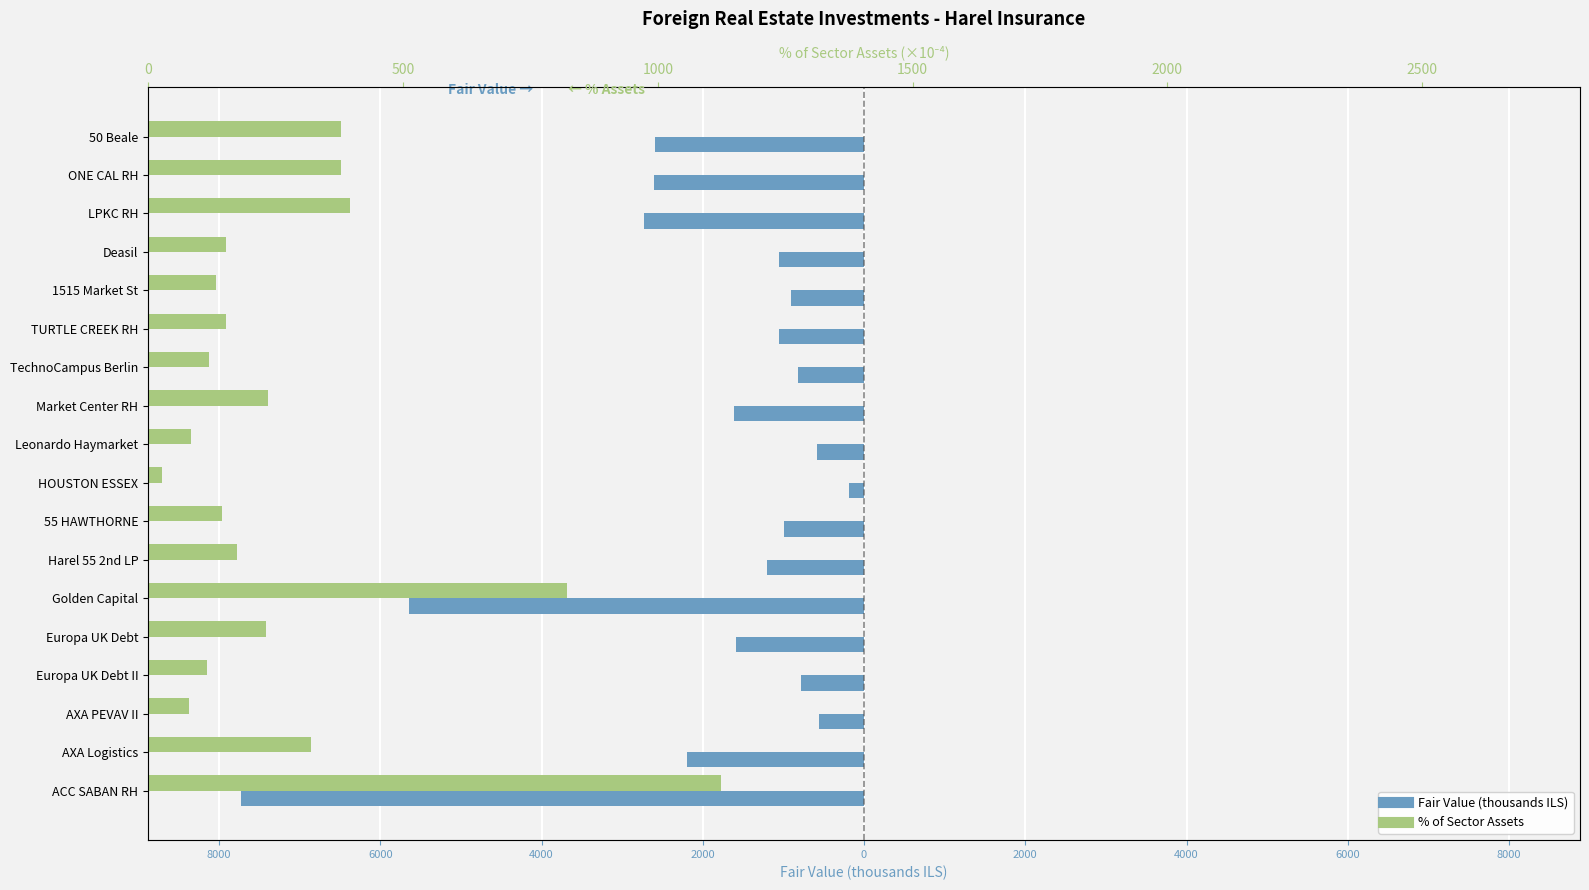

What is the maximum value shown in the chart?

1123.8